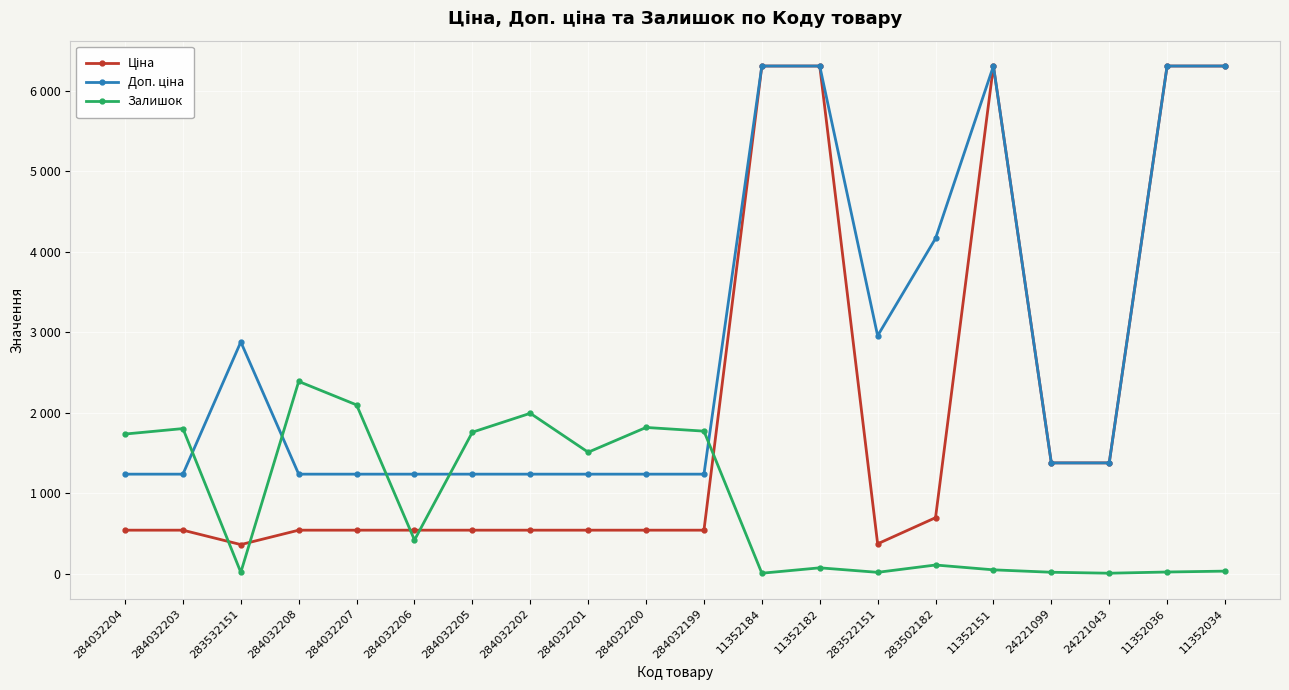

Does the chart have visible grid lines?

Yes